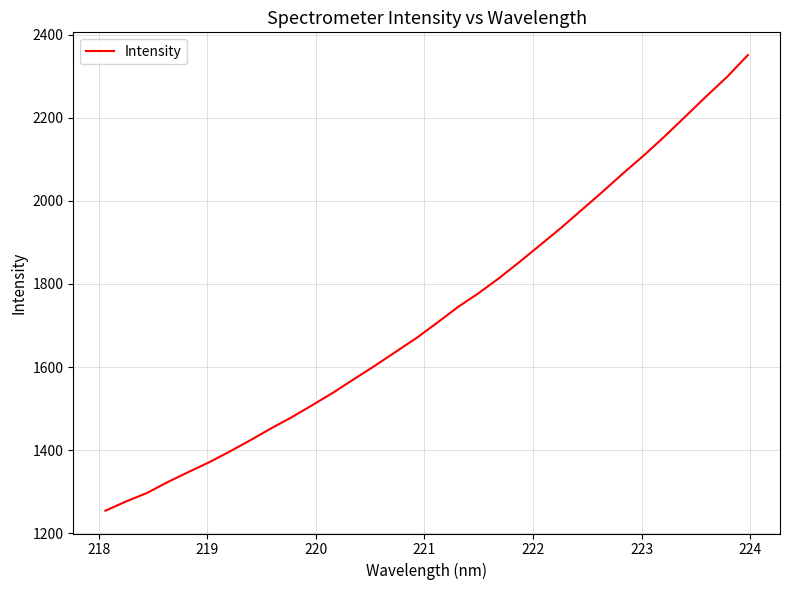

What is the greatest value displayed?

2350.8